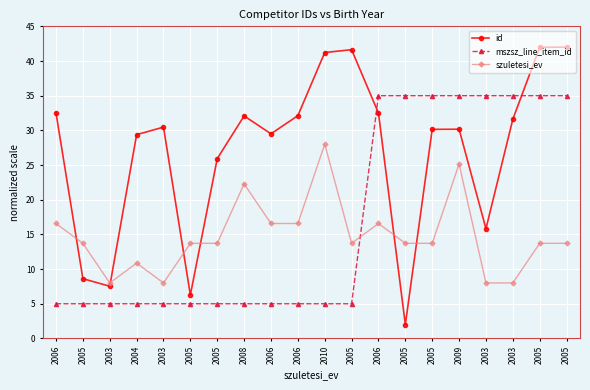

At how many categories does at least one series exceed 36?

4